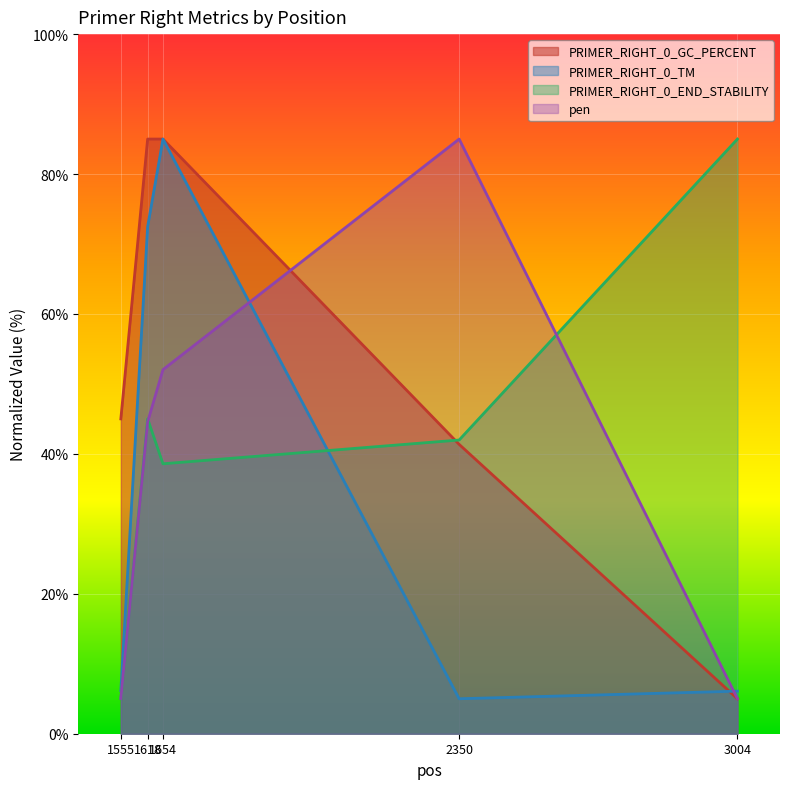

Where is pen nearest to the value 45?

1618